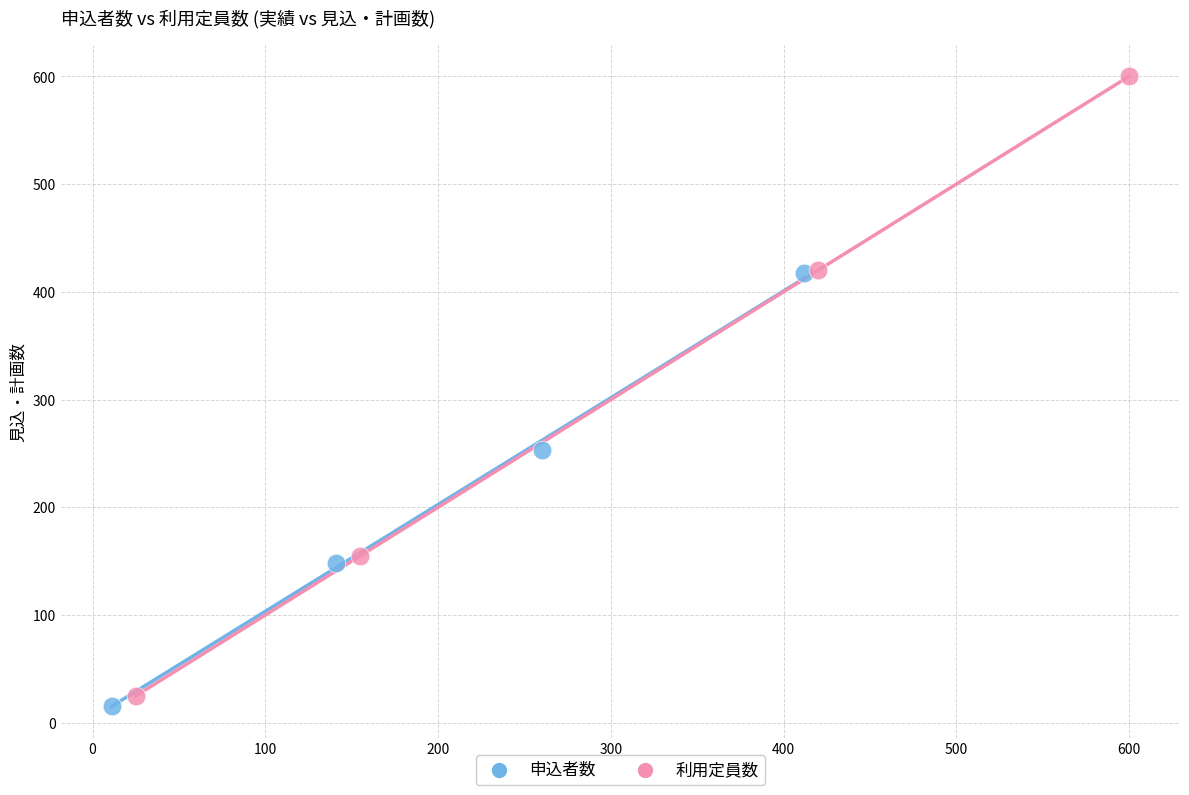

Which series contains the highest Y value?

利用定員数